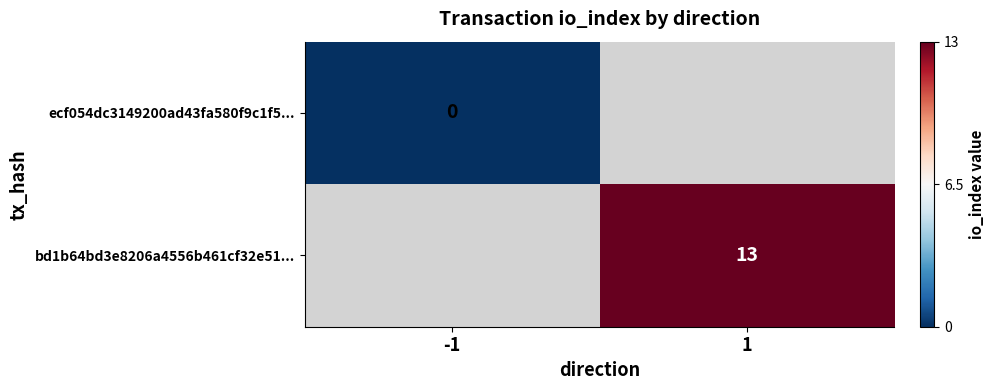

Is it true that bd1b64bd3e8206a4556b461cf32e51... equals 19 at 1?

False